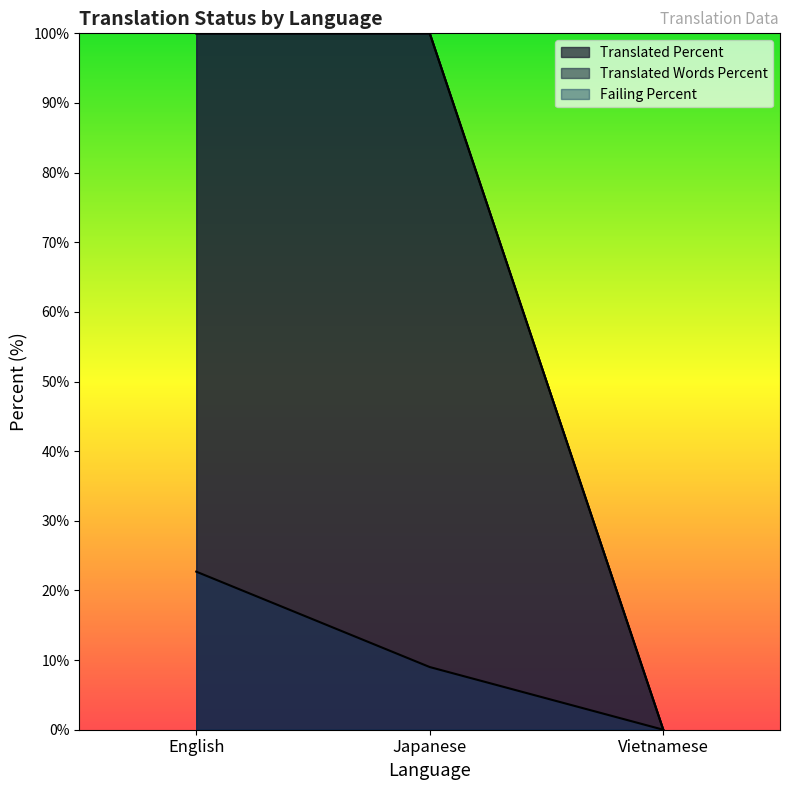

Which series has the largest total across all categories?

translated_percent